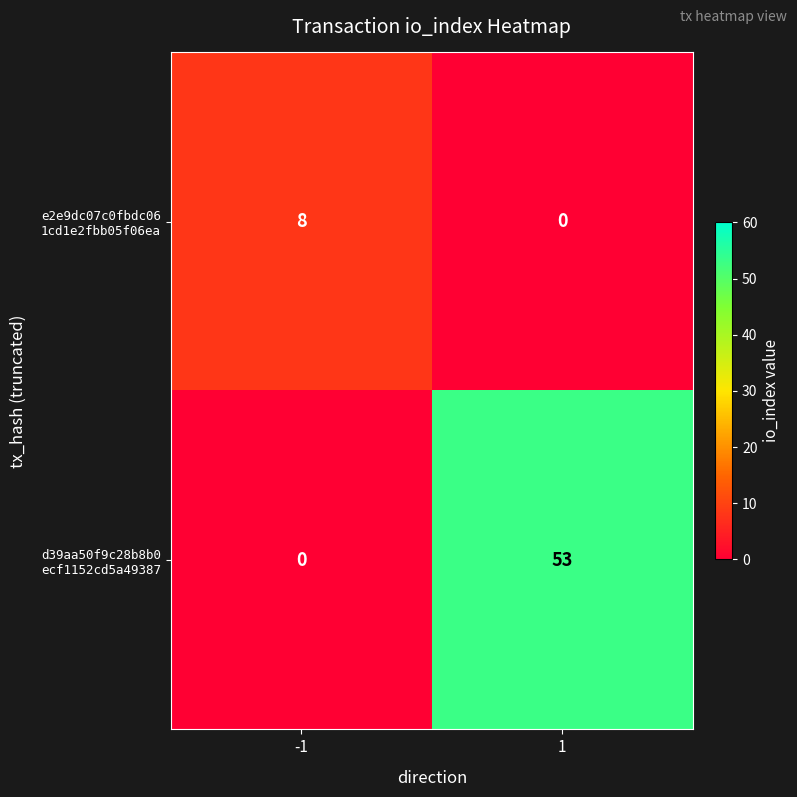

What is the total value across all series at -1?

8